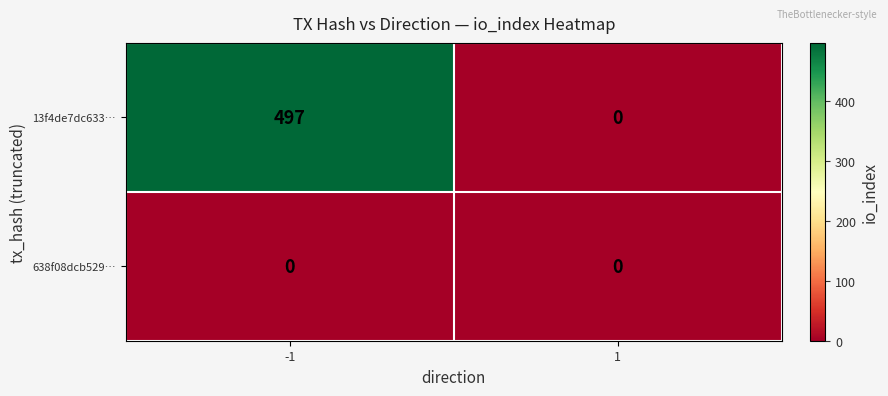

Which series has the largest total across all categories?

13f4de7dc633…